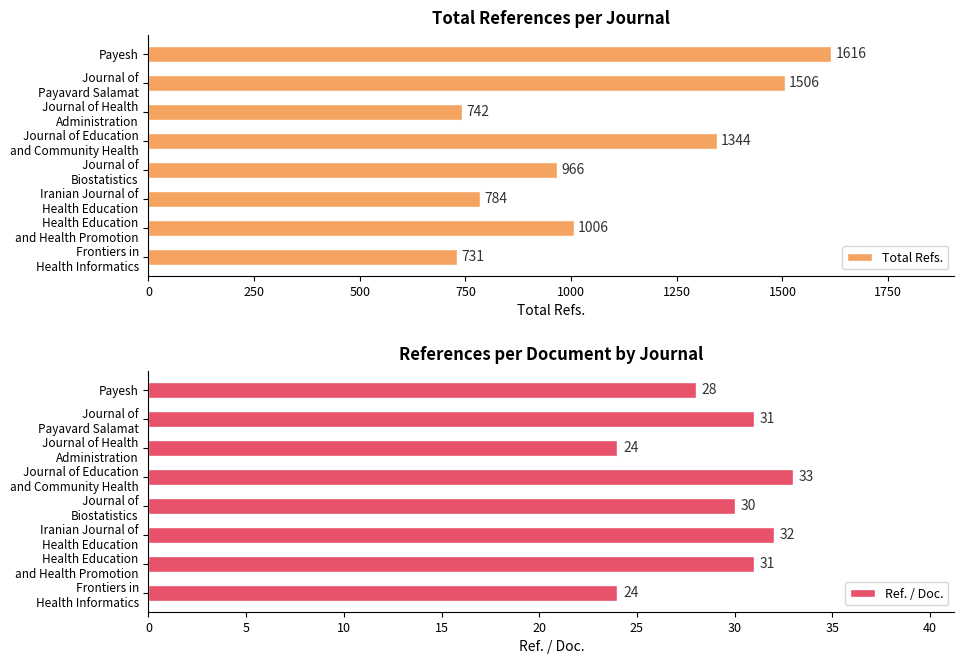

How many data points in Total Refs. are above 1006?

3